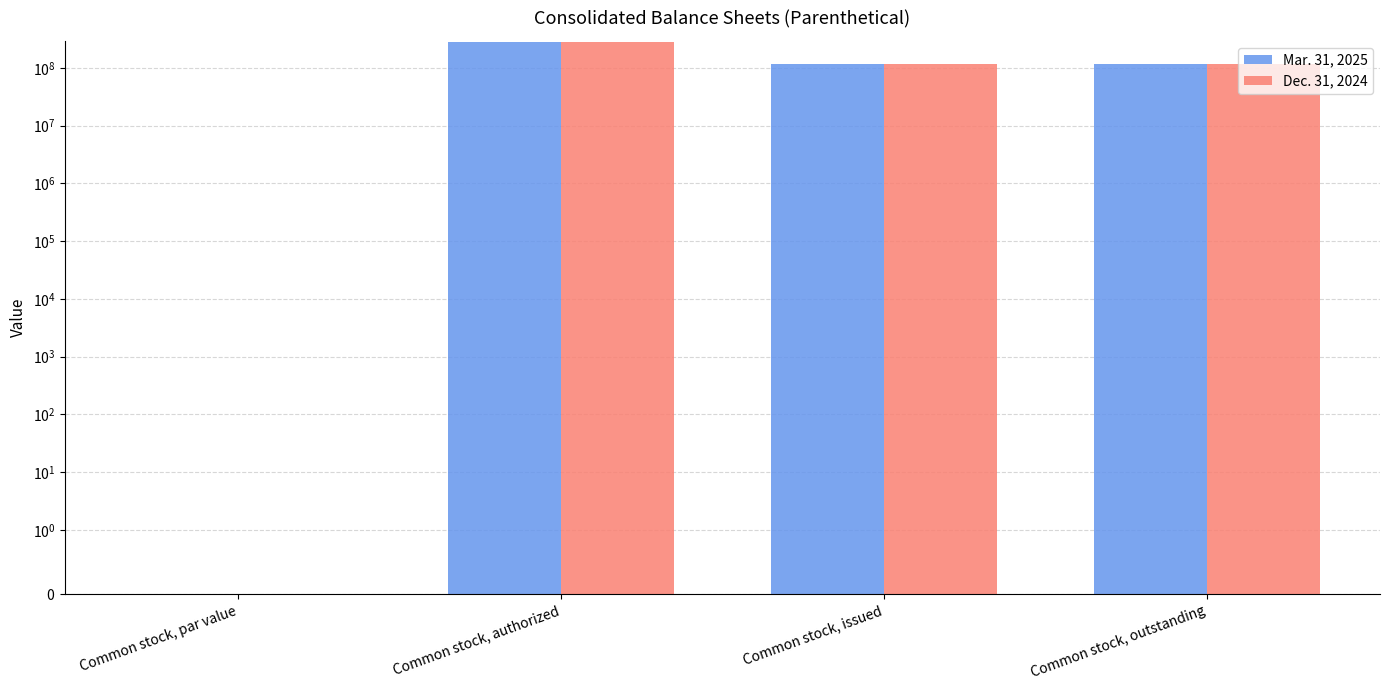

Count the Mar. 31, 2025 values in the range 118268759 to 280000000.

3